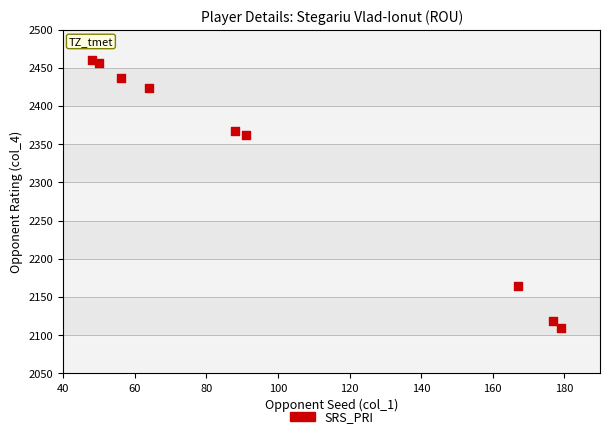

What Y value in the scatter plot is closest to 2284?

2362